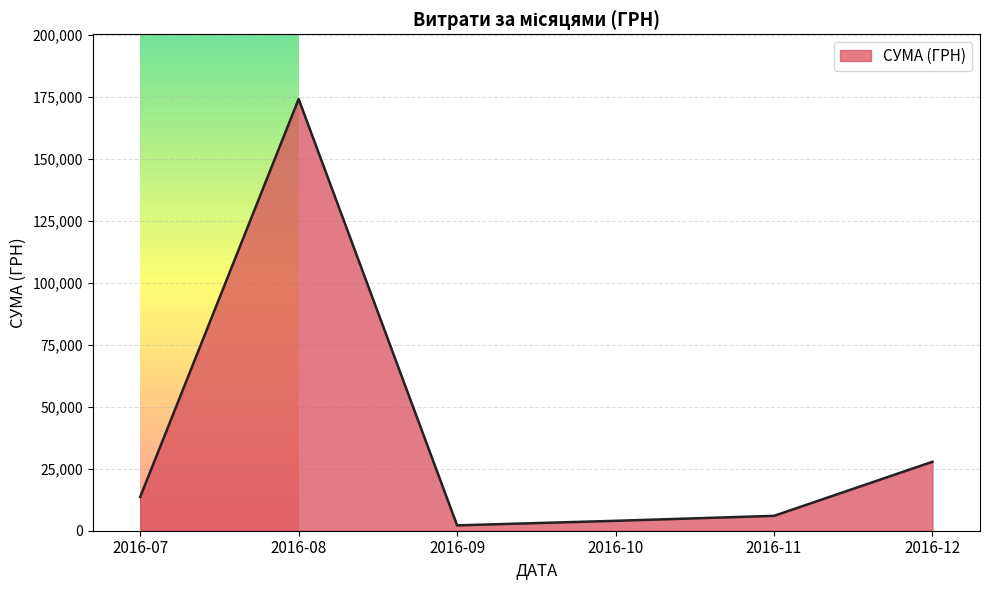

Rank the categories by value from highest to lowest.

2016-08, 2016-12, 2016-07, 2016-11, 2016-10, 2016-09